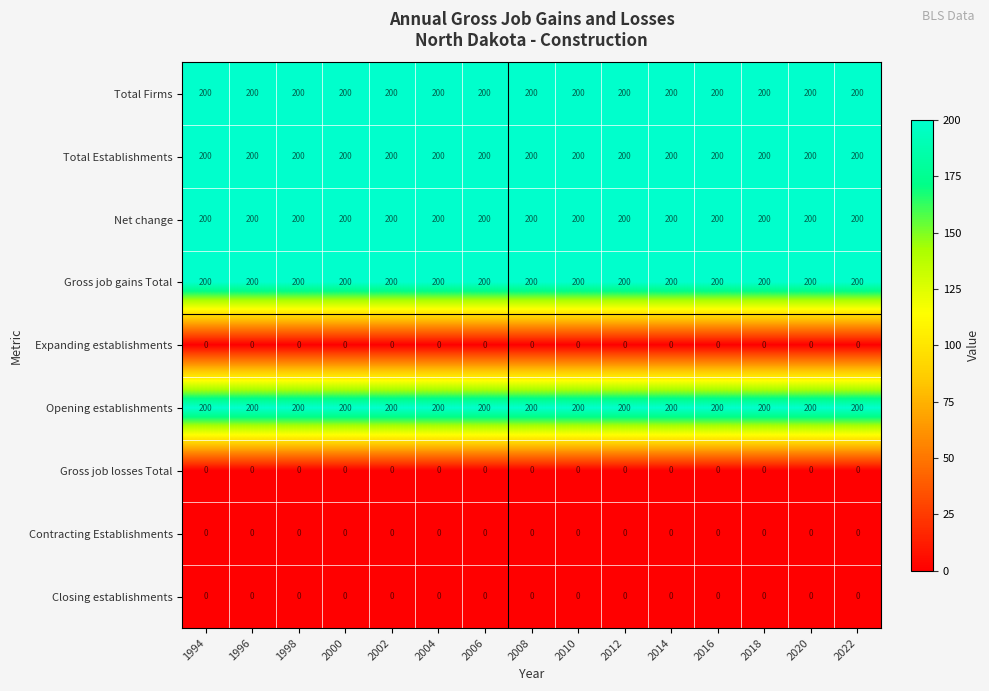

What is the spread (max minus min) of values at 2022?

200